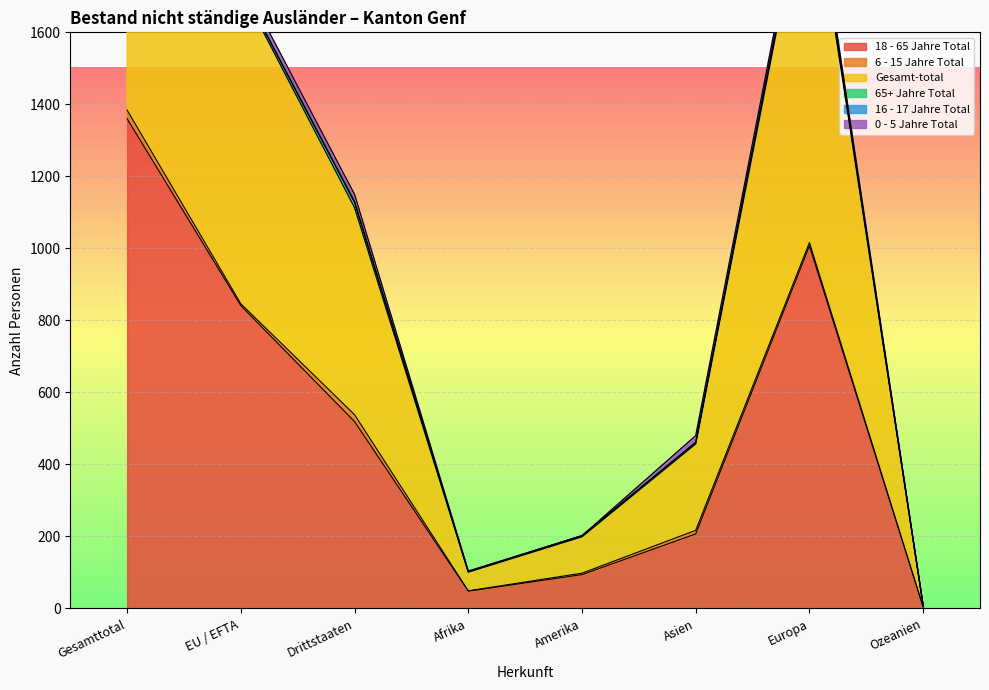

Read the 0 - 5 Jahre Total value at Asien.

18